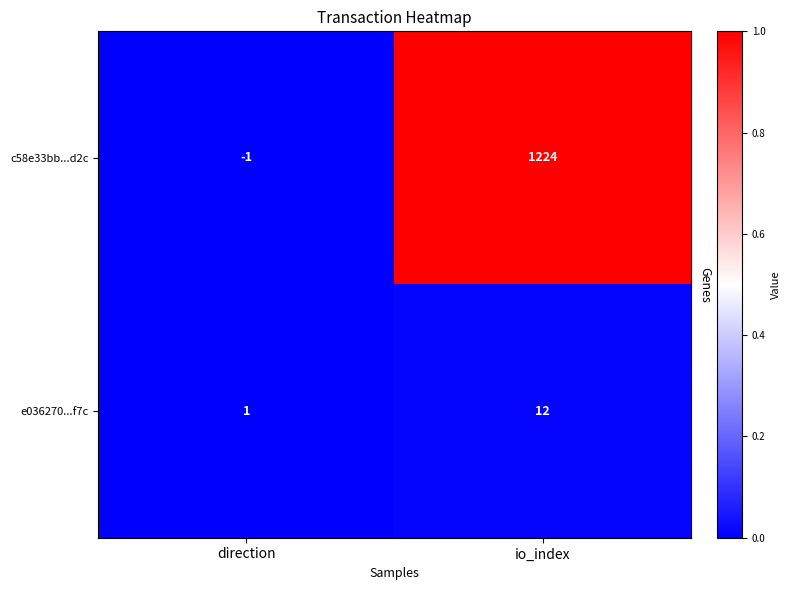

Reading right to left, extract all data points from this chart.

c58e33bb...d2c: 1224	-1
e036270...f7c: 12	1